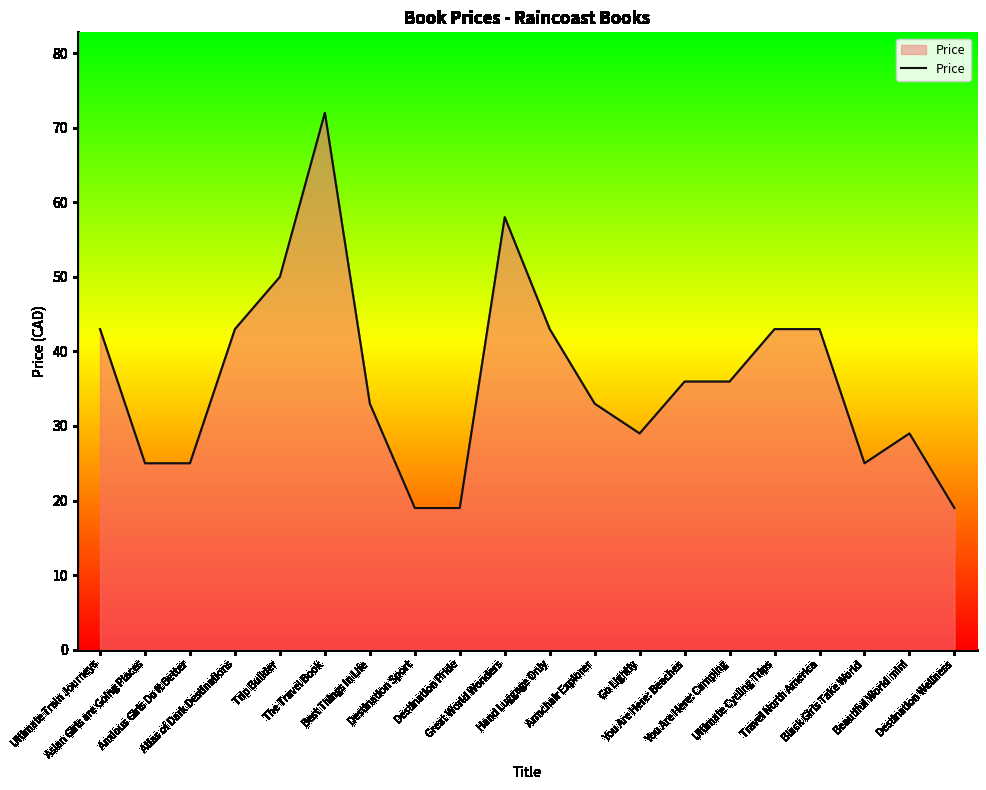

Count the number of data series in this chart.

1